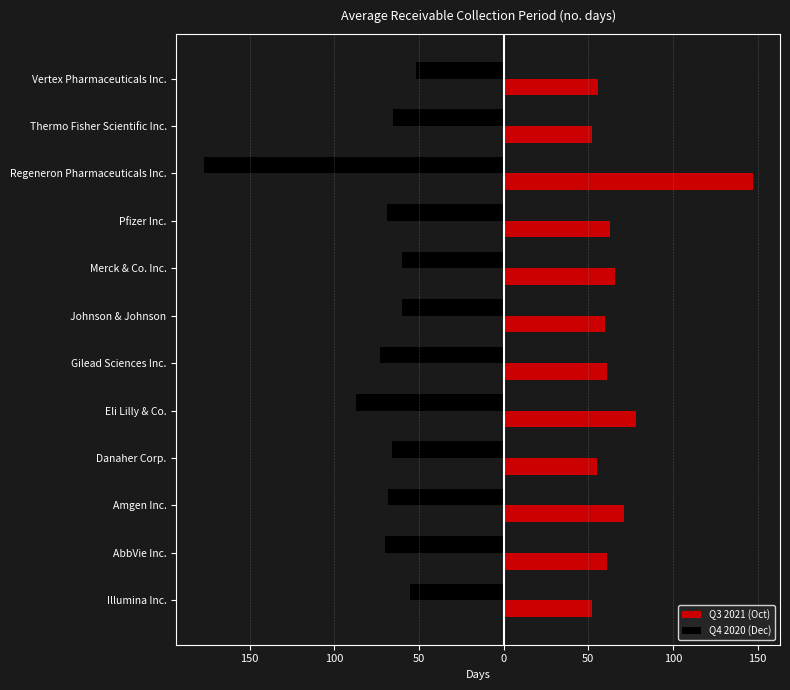

What are all the series names shown in the legend?

Q3 2021 (Oct), Q4 2020 (Dec)